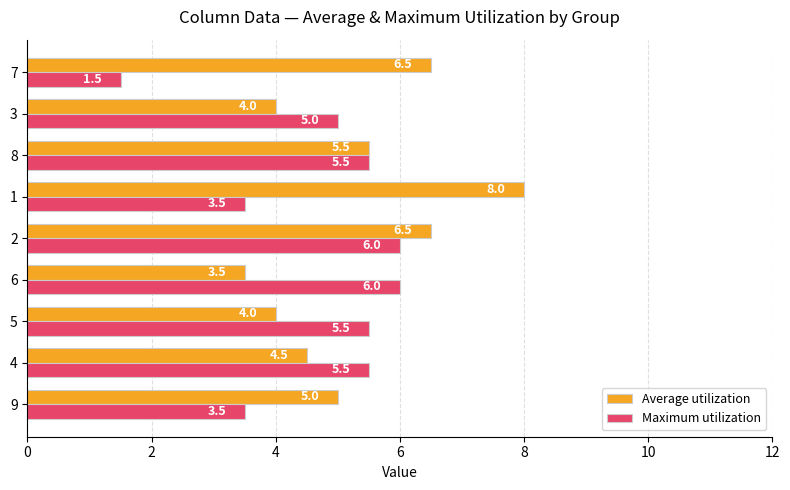

What is the difference between the highest and lowest values at 6?

2.5